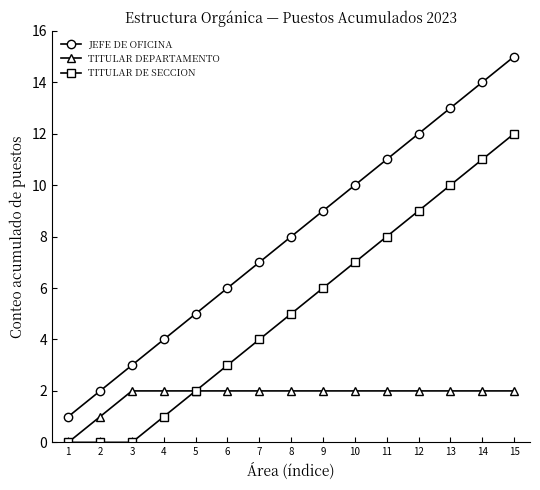

Reading right to left, list all the values displayed in this chart.

JEFE DE OFICINA: 15	14	13	12	11	10	9	8	7	6	5	4	3	2	1
TITULAR DEPARTAMENTO: 2	2	2	2	2	2	2	2	2	2	2	2	2	1	0
TITULAR DE SECCION: 12	11	10	9	8	7	6	5	4	3	2	1	0	0	0